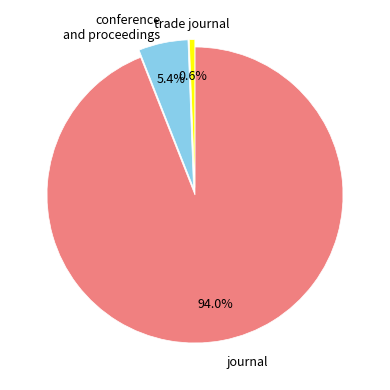

Is there a majority slice in this chart?

Yes